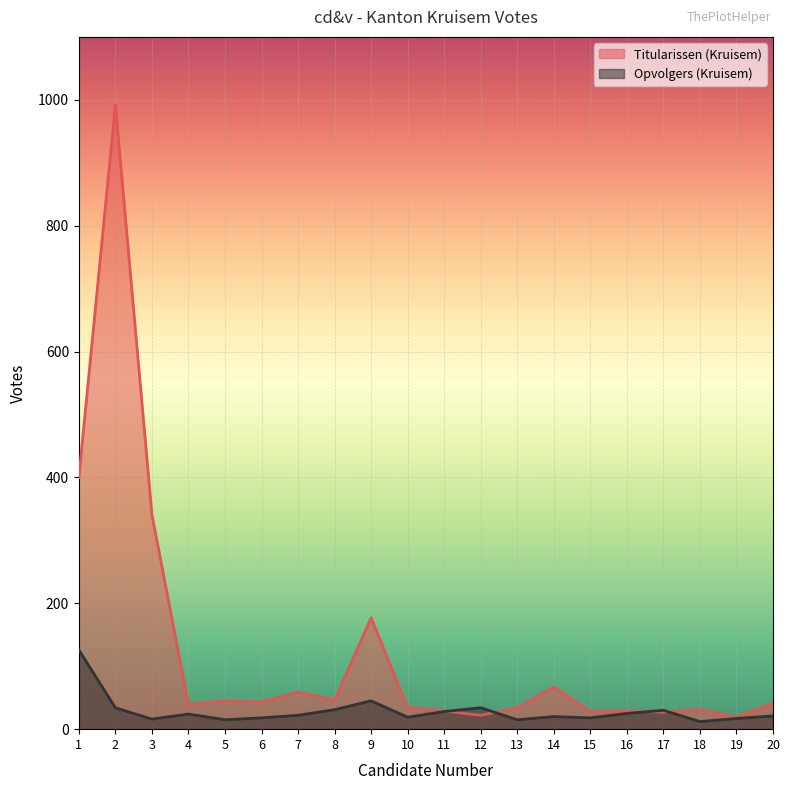

How many lines are shown in the chart?

2